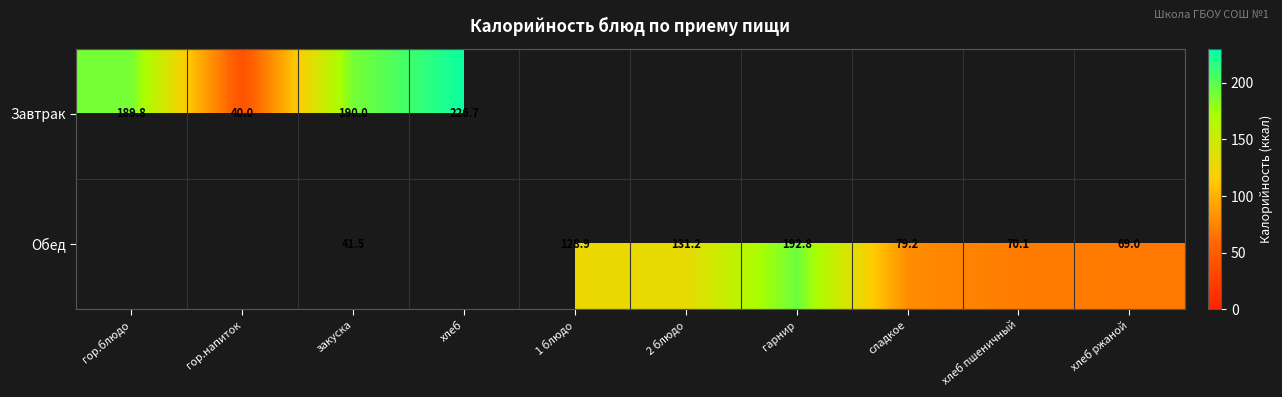

At which category is the sum across all series the highest?

закуска